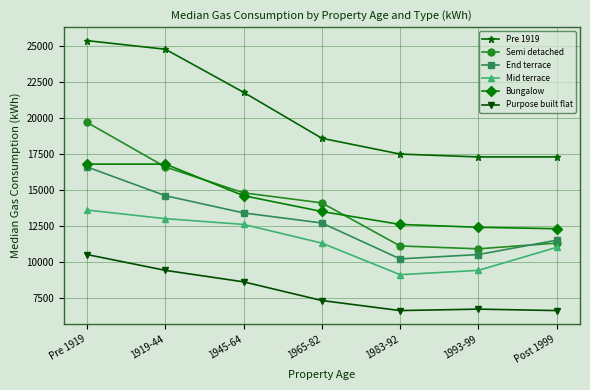

True or false: Mid terrace has a value of 11300 at 1965-82.

True